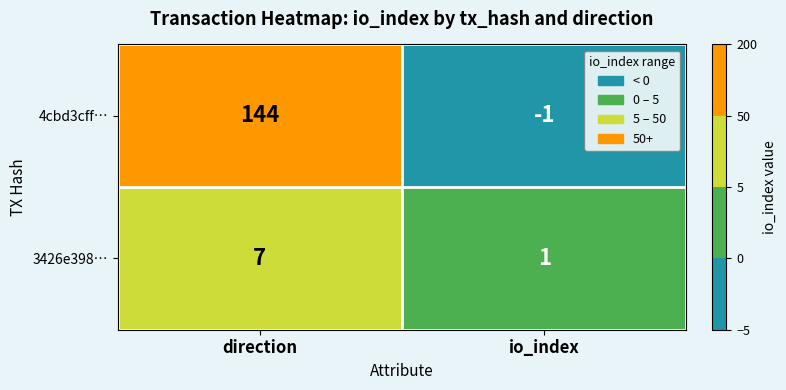

True or false: 3426e398… has a value of 7 at direction.

True